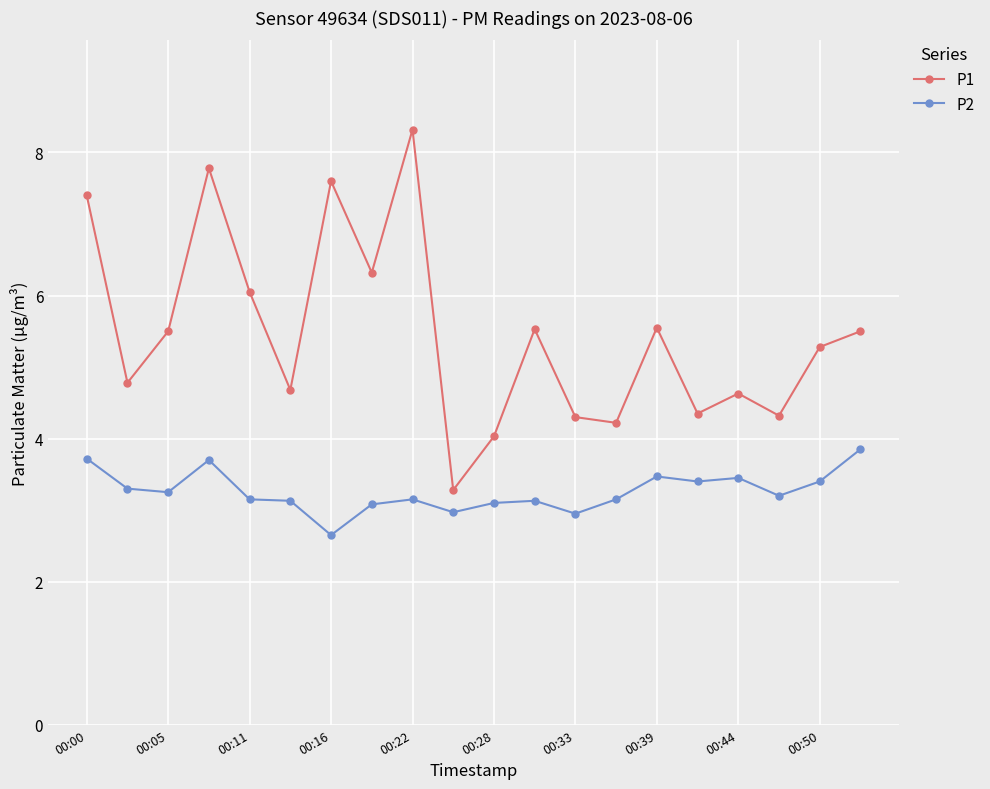

Which series has the largest total across all categories?

P1